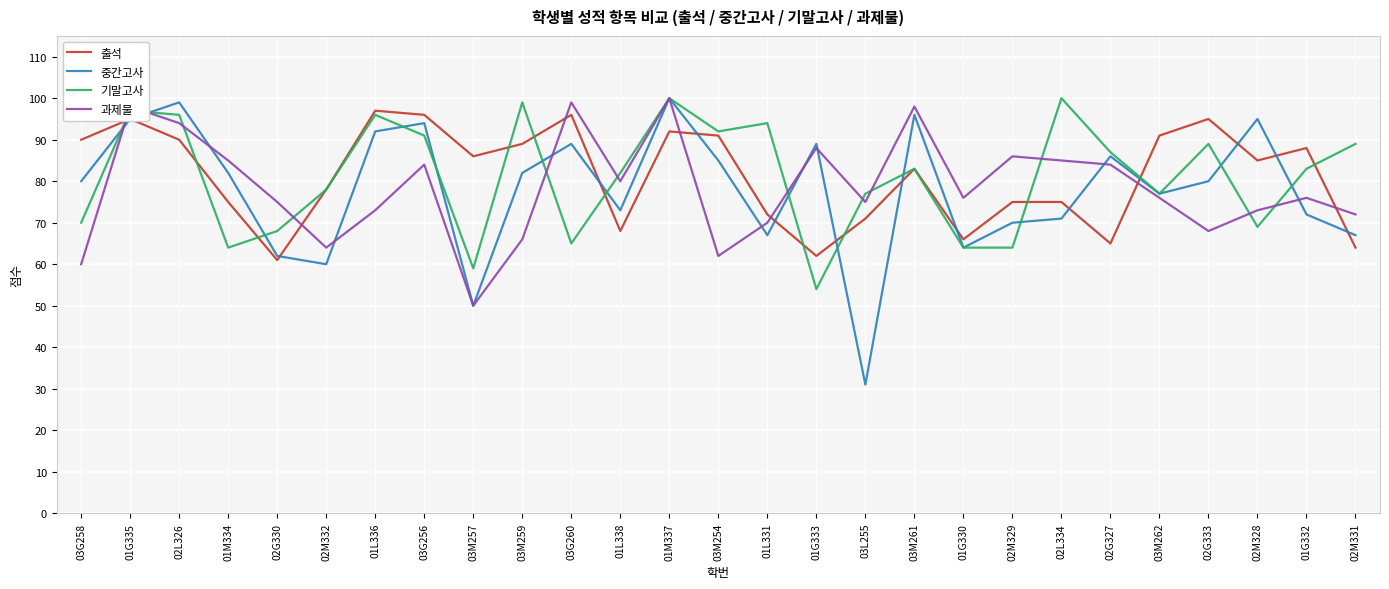

At which category is the sum across all series the highest?

01M337